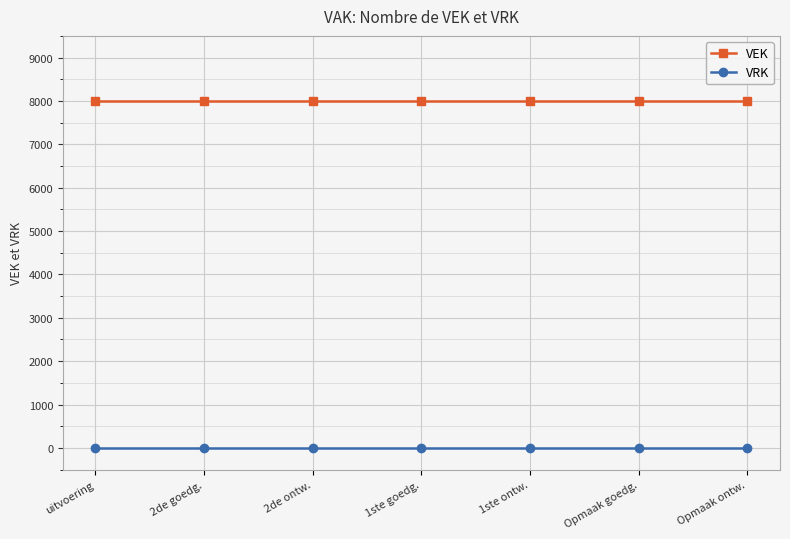

True or false: VEK and VRK intersect in this chart.

False